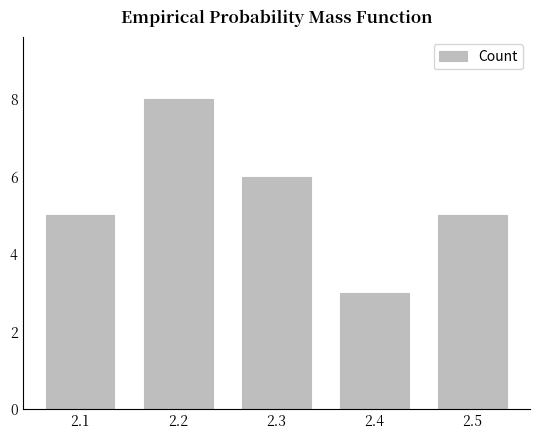

What is the maximum value shown in the chart?

8